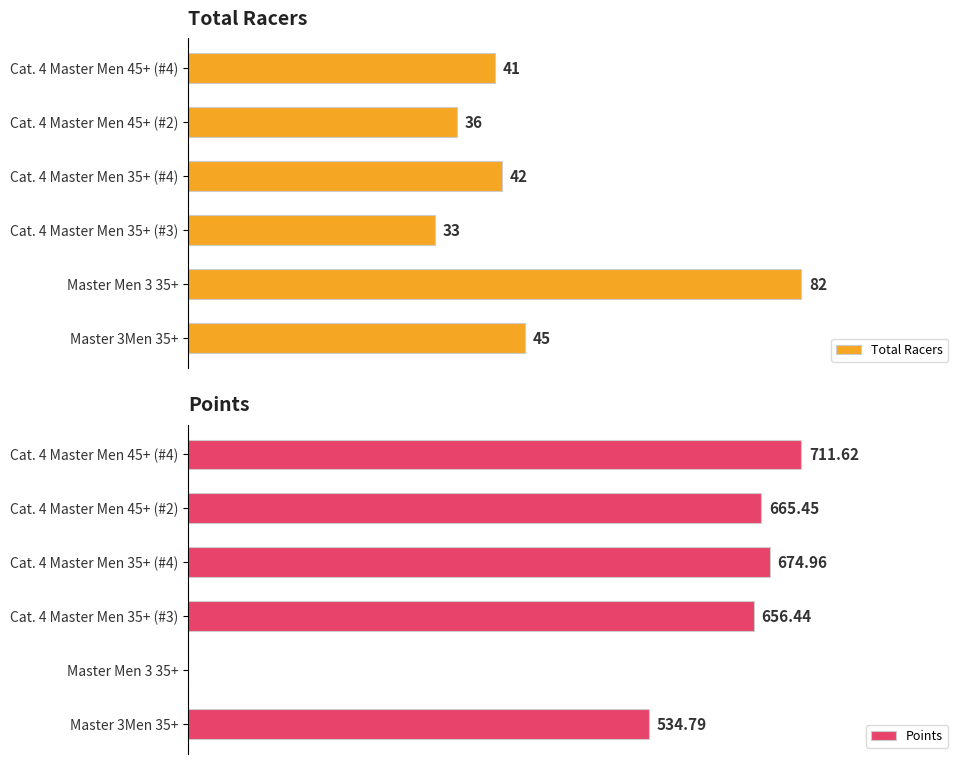

What is the sum of all Total Racers values?

279.0